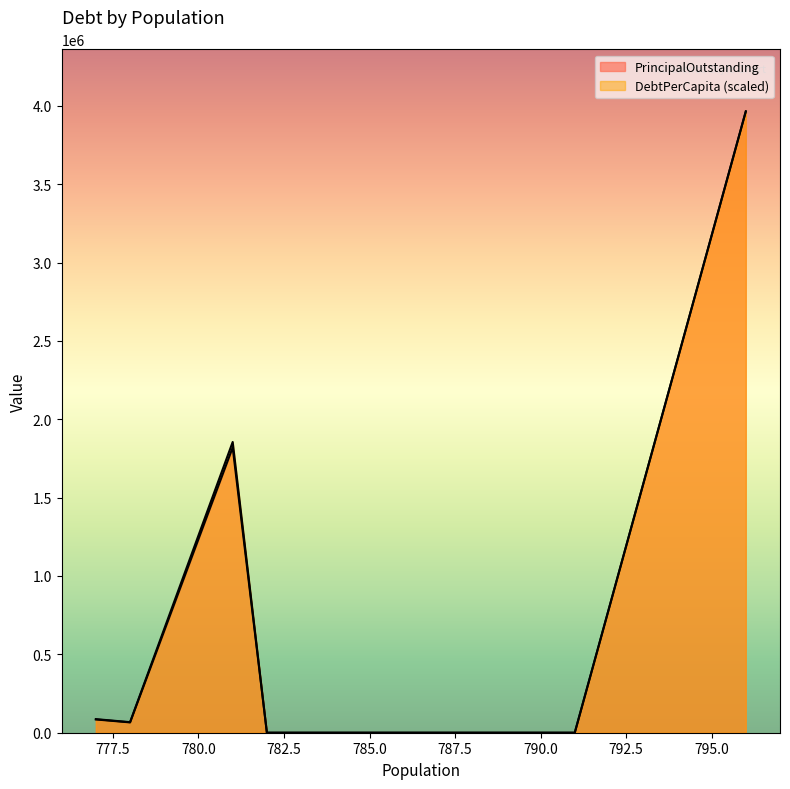

Rank the series by their maximum value, from highest to lowest.

PrincipalOutstanding, DebtPerCapita